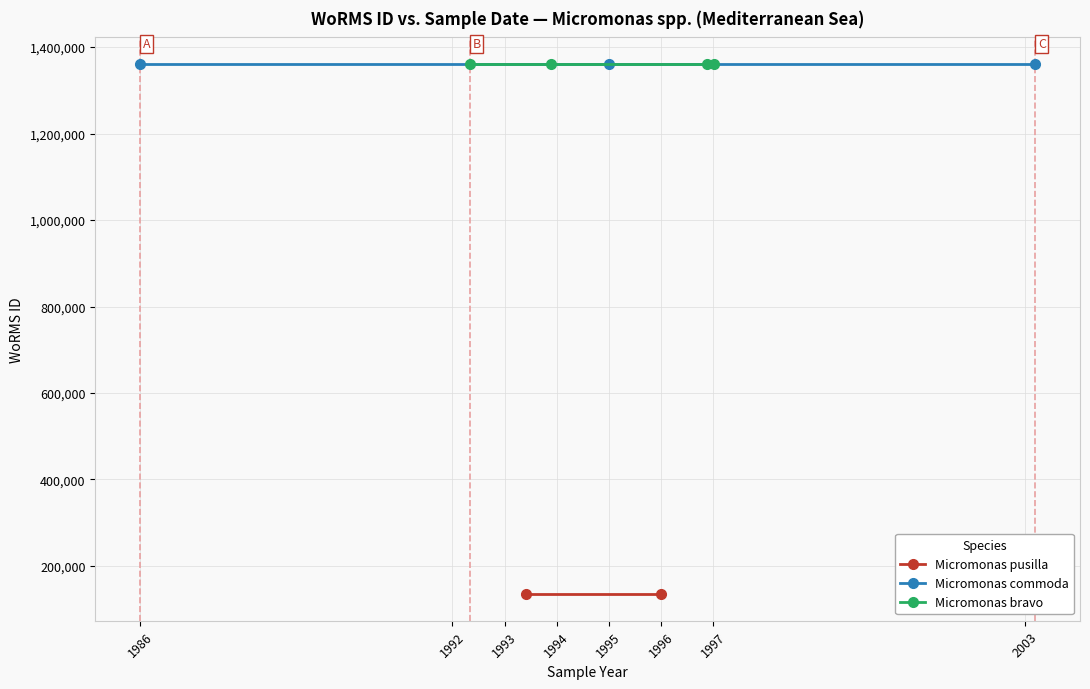

Between RCC2482
1993-06-01 and RCC836
2003-03-09, which is larger?

RCC836
2003-03-09